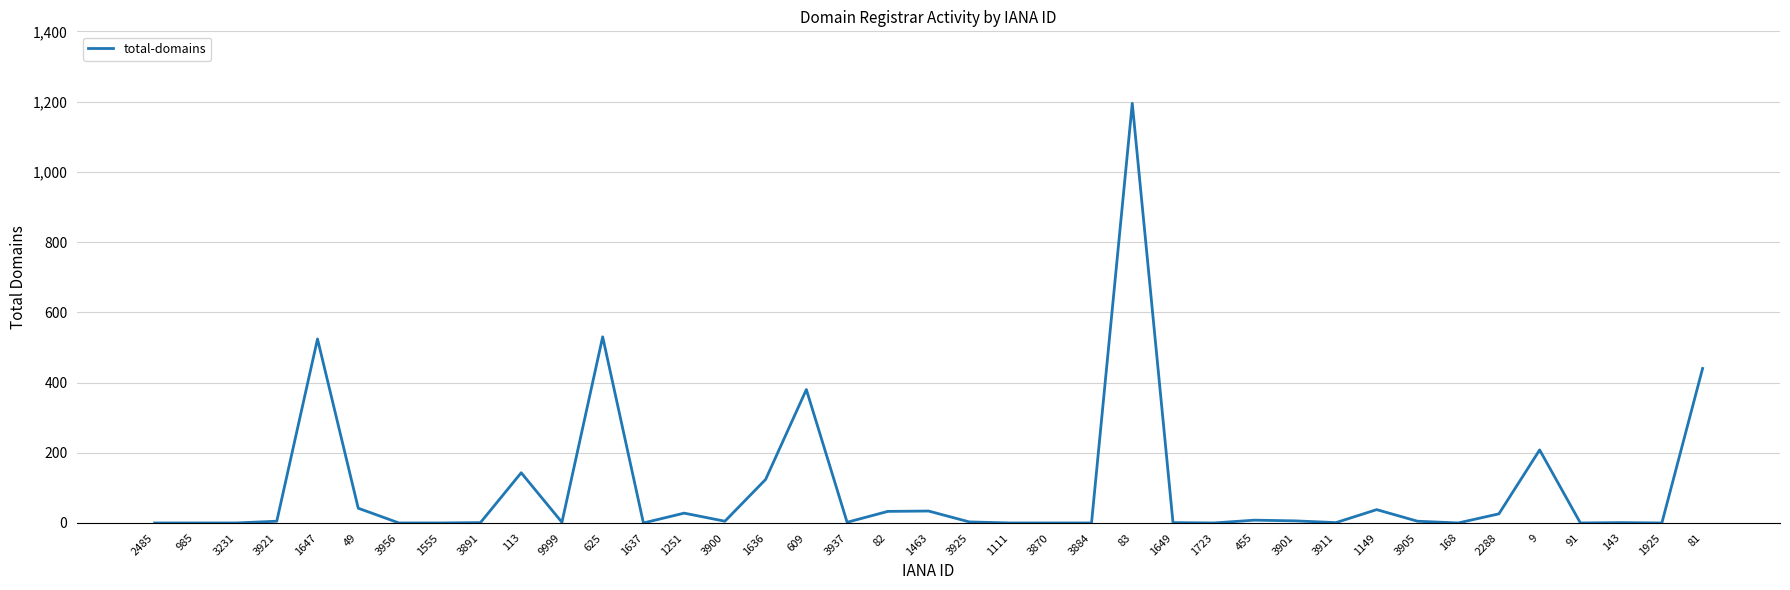

Is it true that the value at 168 is -821?

False